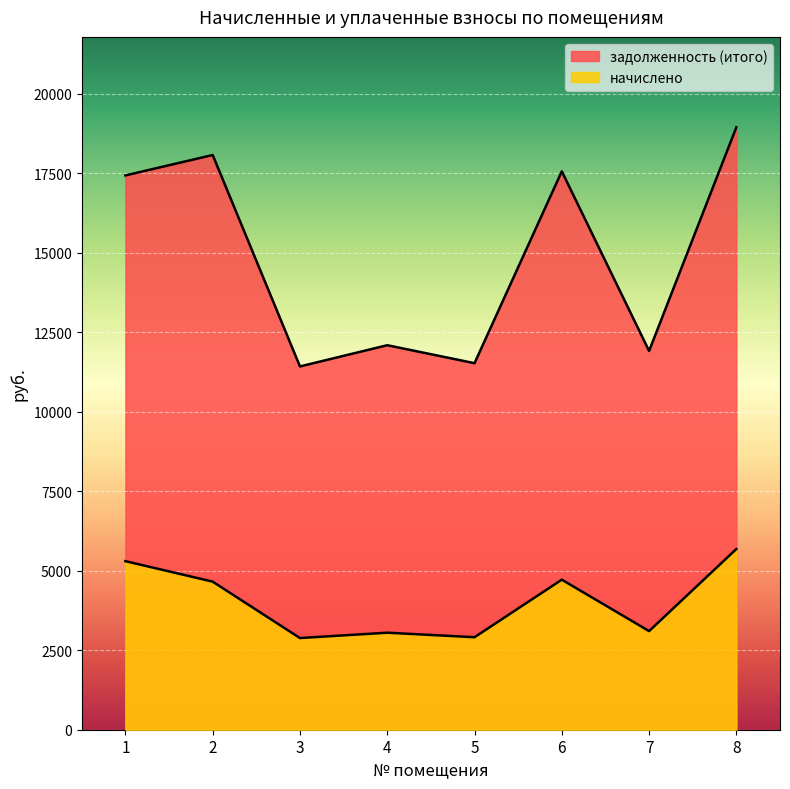

How many data points in задолженность (итого) are less than 17436?

4